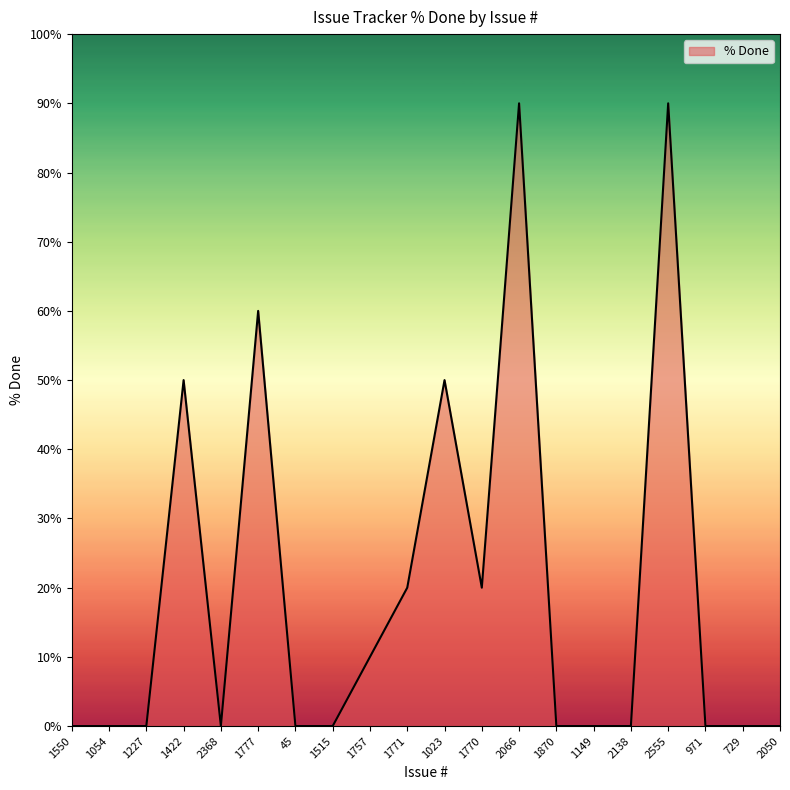

What position from the right is 1149?

6